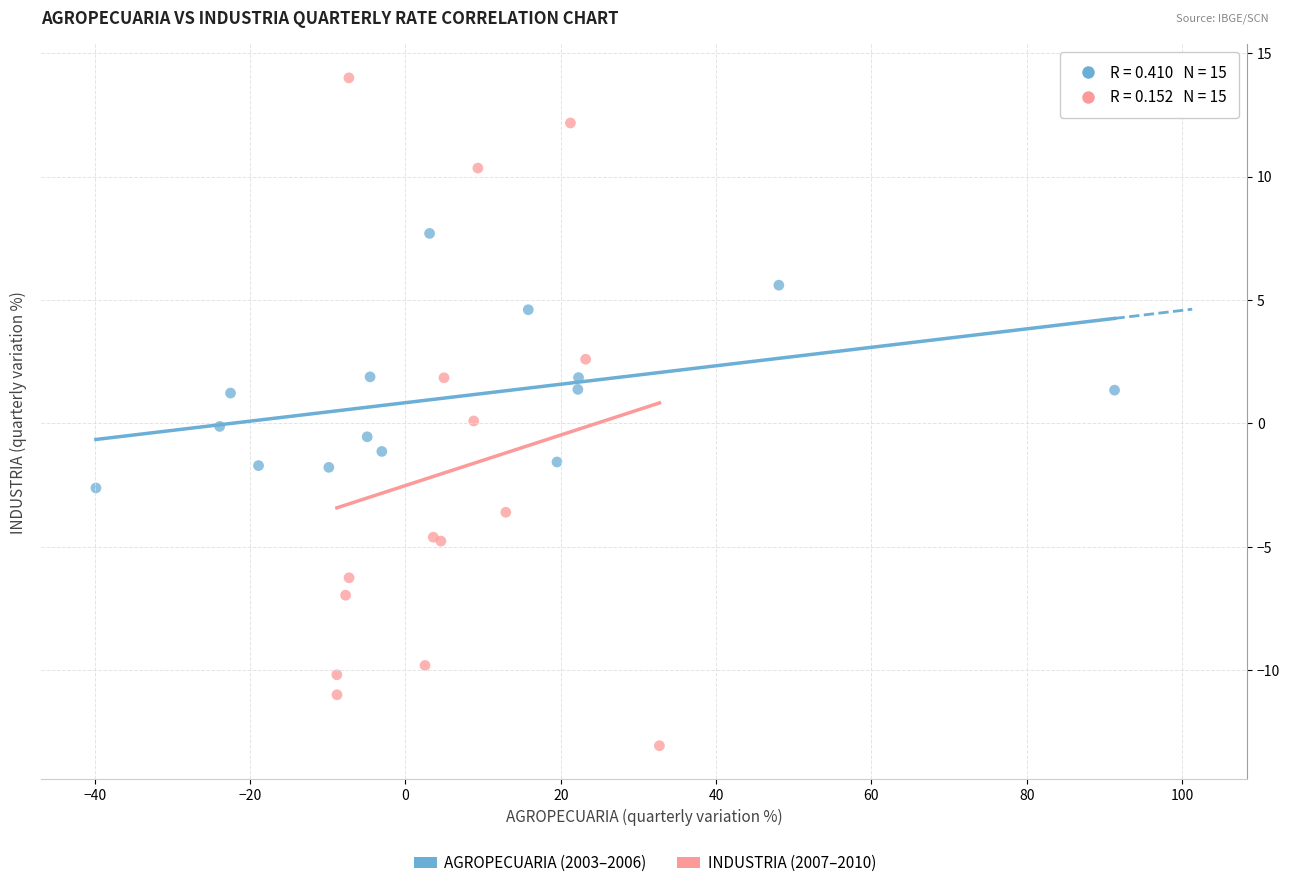

Which series reaches the minimum Y coordinate?

INDUSTRIA (2007–2010)